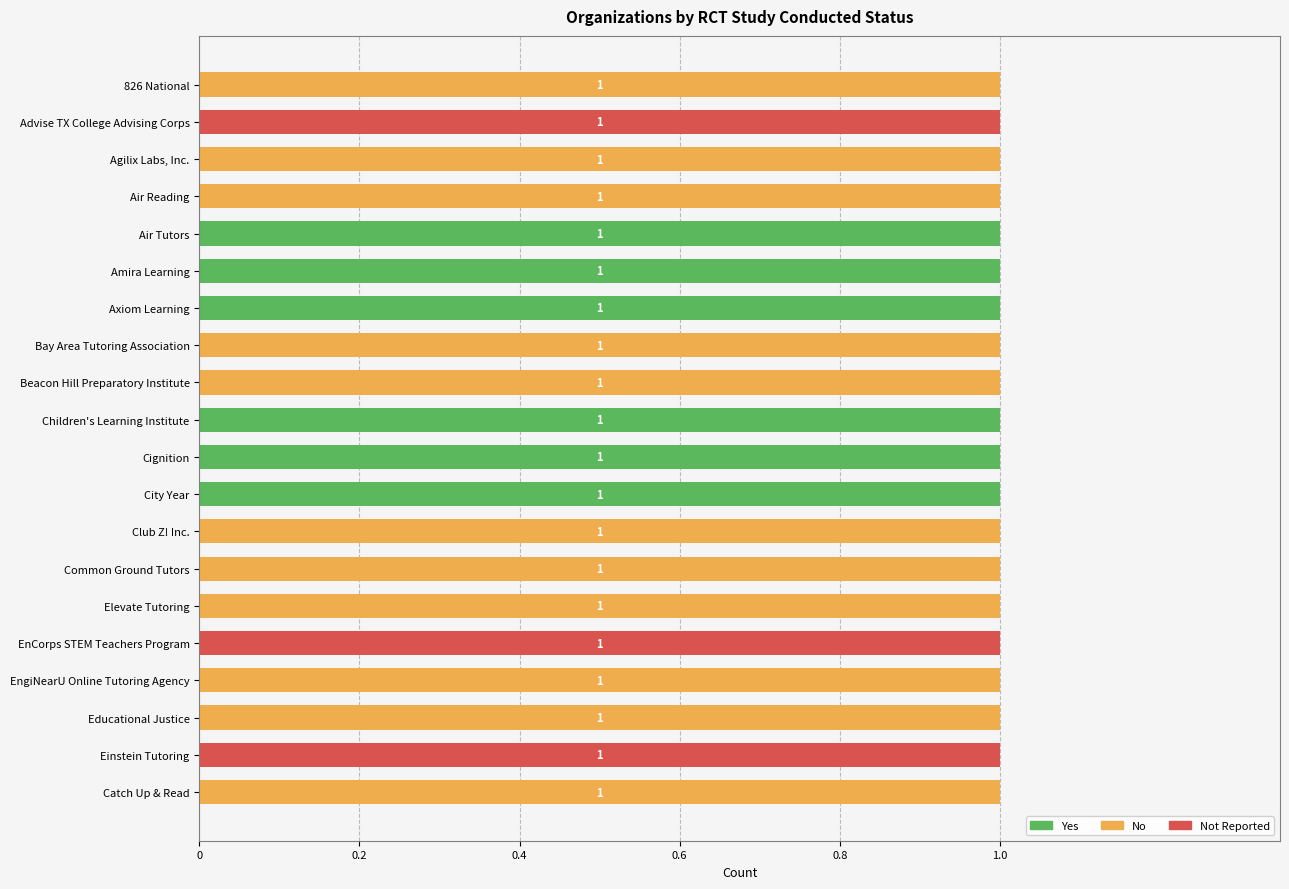

True or false: Yes has a value of 1 at Amira Learning.

True